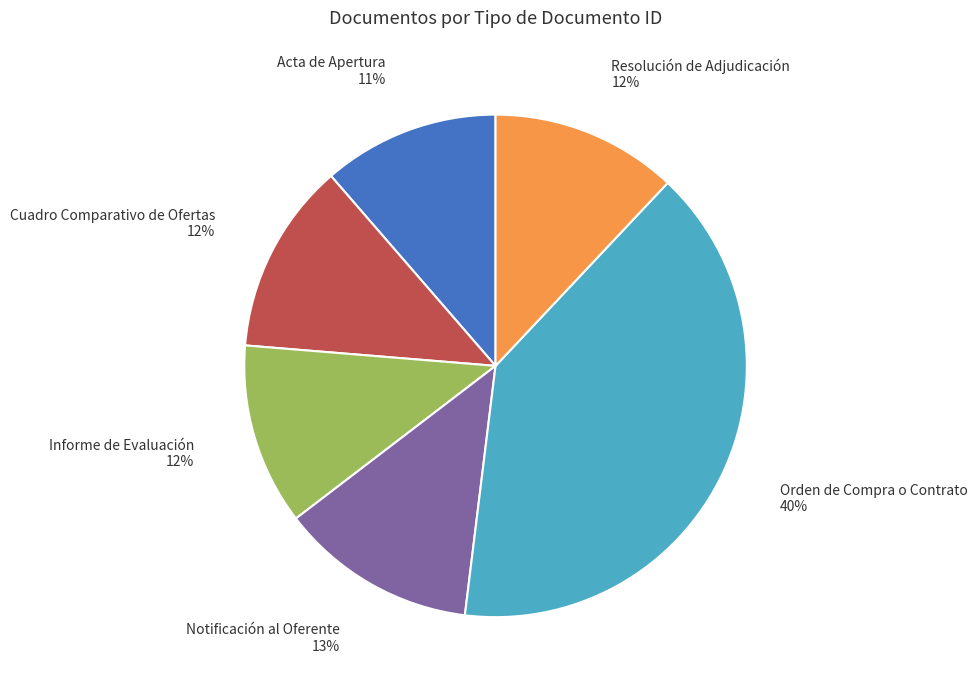

To the nearest percent, what is the combined percentage of Informe de Evaluación and Notificación al Oferente?

24%